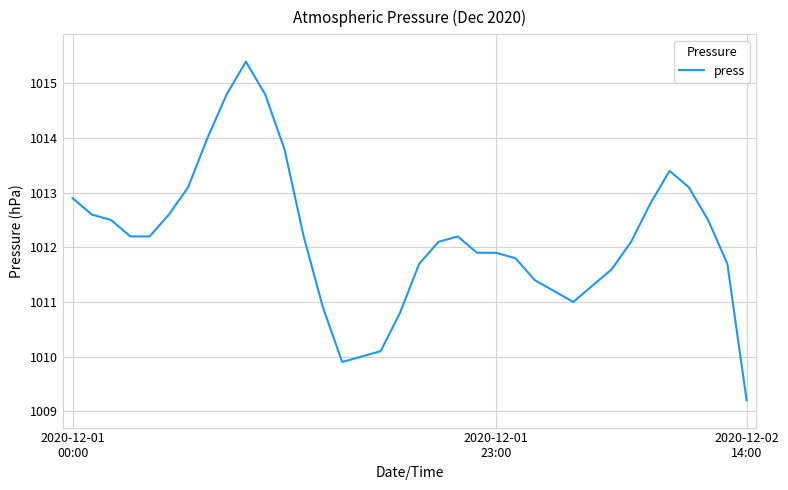

What is the difference between the maximum and minimum values?

6.2